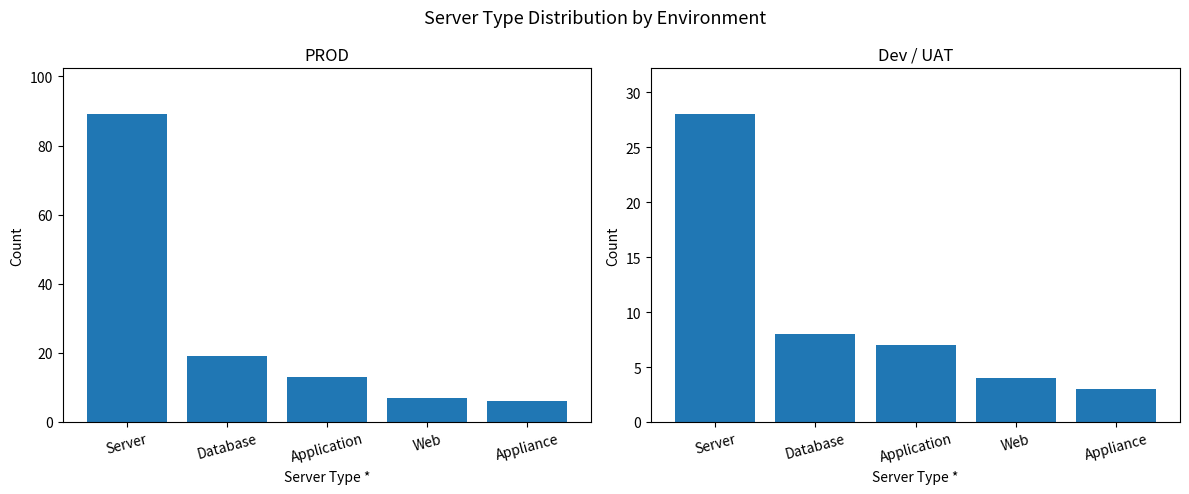

Count the number of categories in the chart.

5